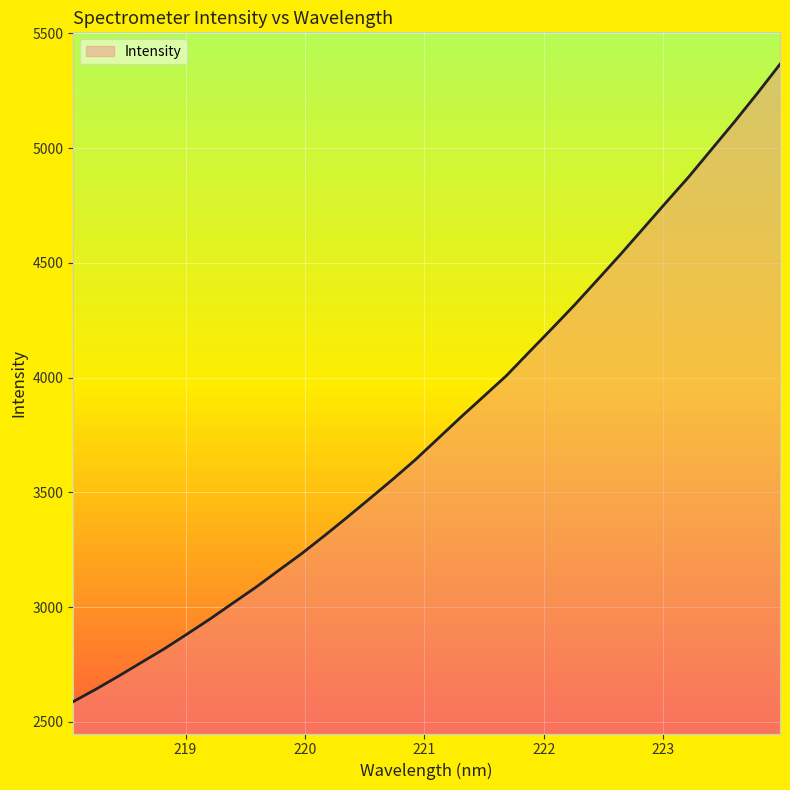

What is the smallest value displayed?

2588.7